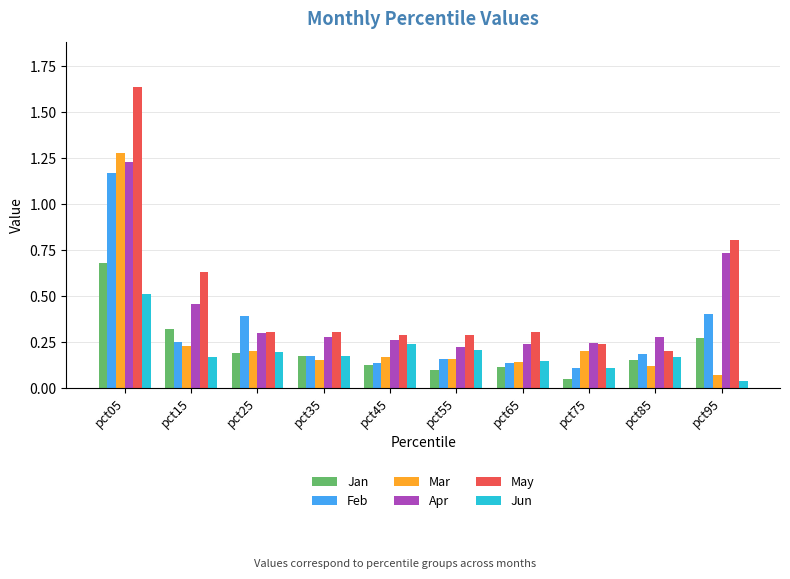

The May series shows 0.4 at pct75. True or false?

False